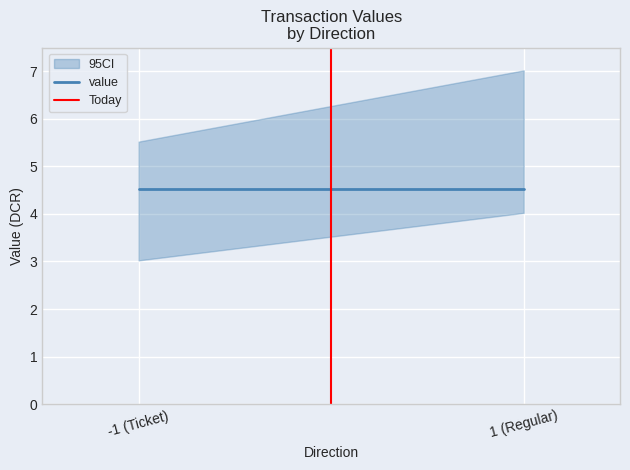

How many distinct data groups are displayed?

2